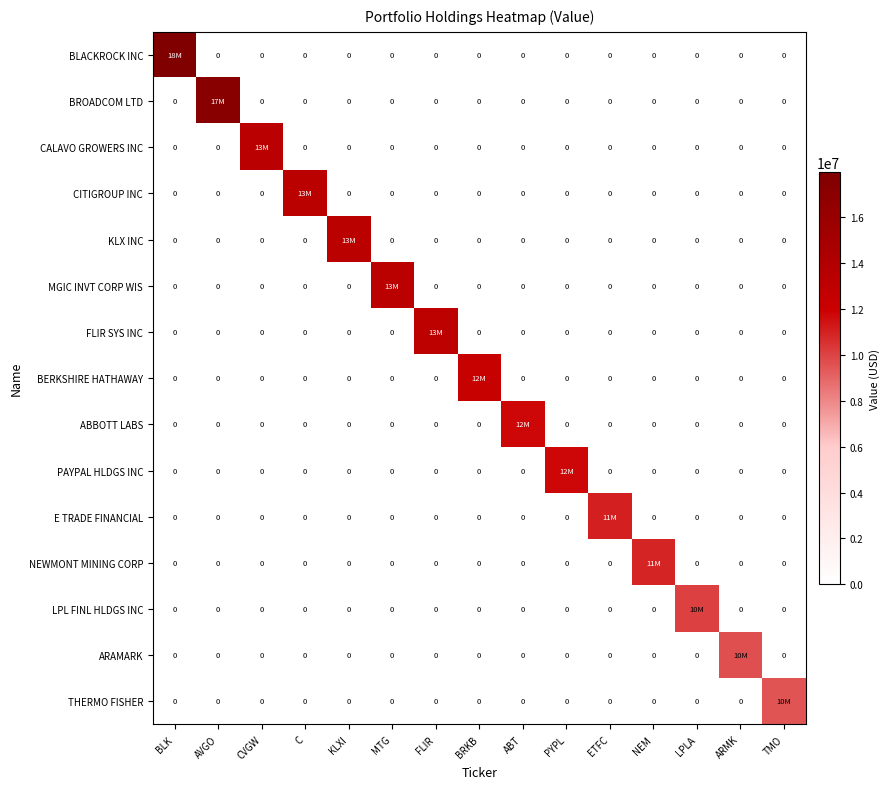

How many data points in ABBOTT LABS are above 0?

1